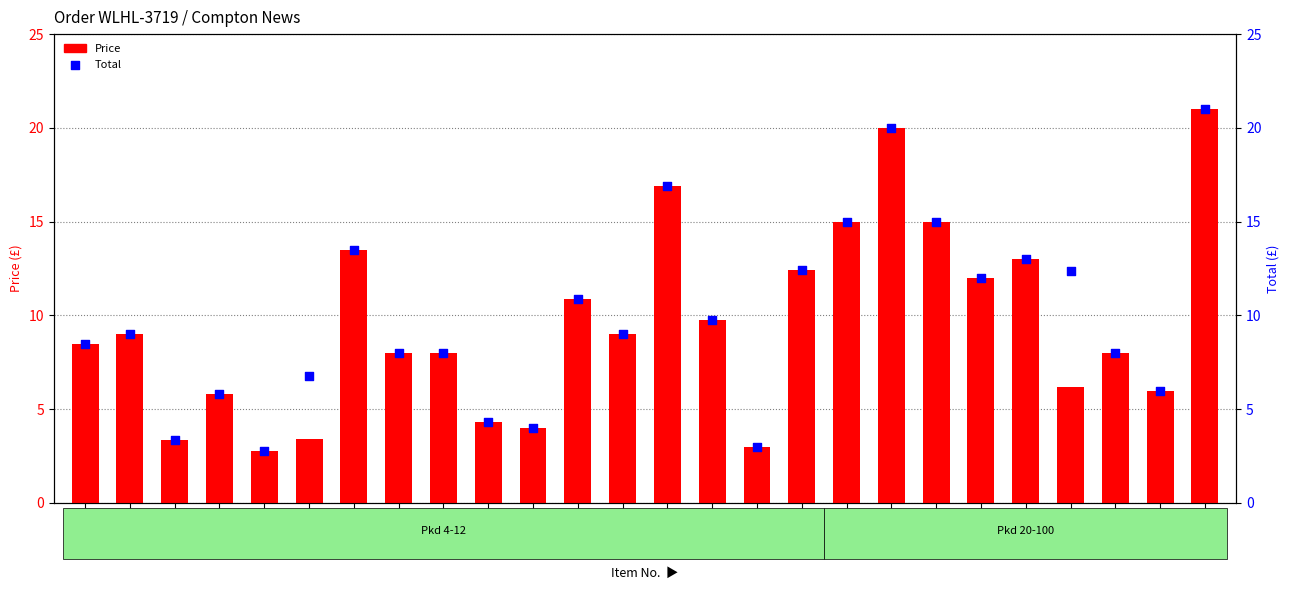

At how many categories does at least one series exceed 16?

3